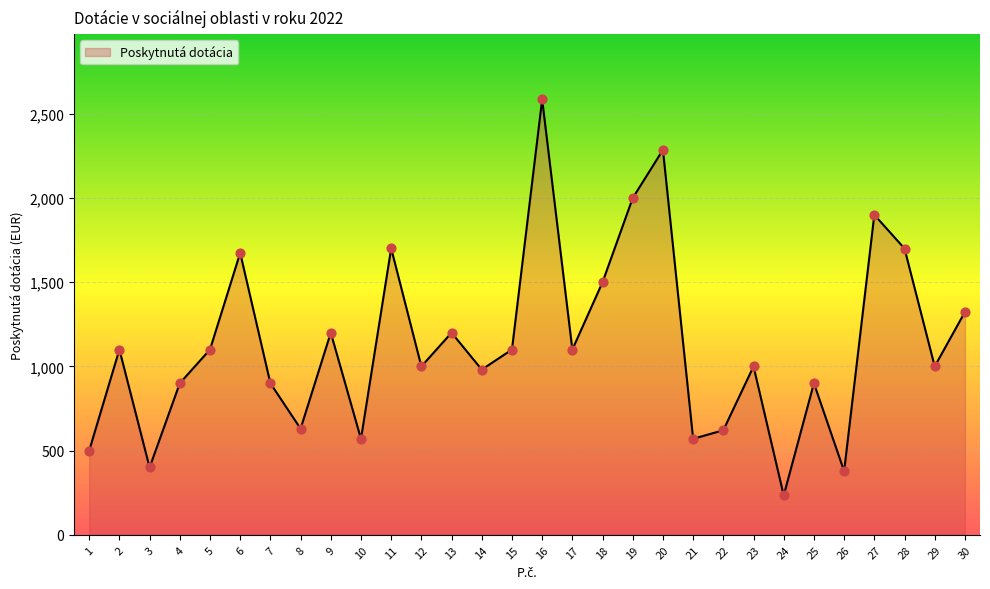

Approximately how many times larger is the value at 2 compared to 13?

0.9